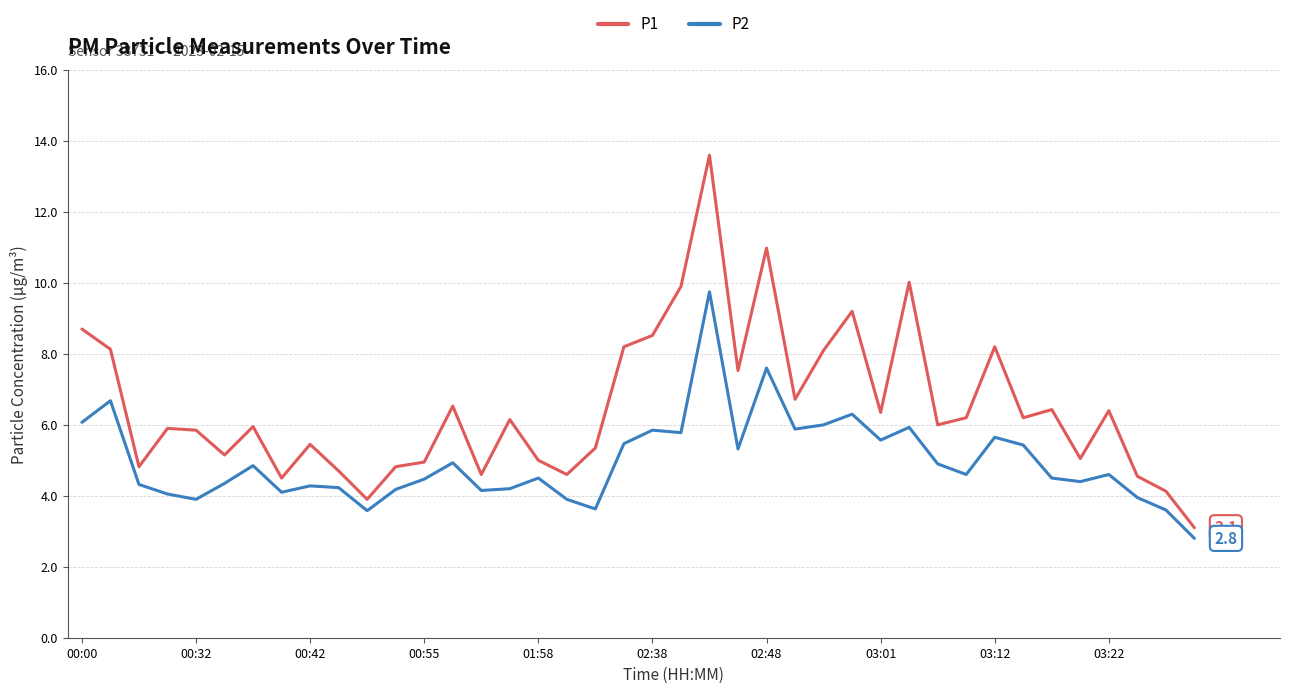

What is the minimum value shown in the chart?

2.8